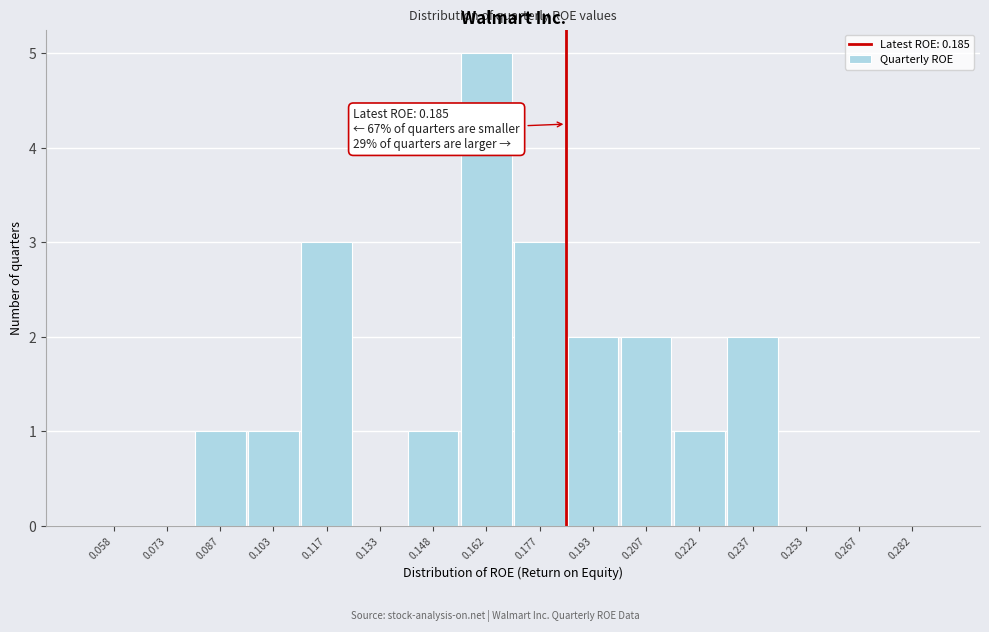

Over which range of the x-axis is the bar tallest?

0.155 to 0.170